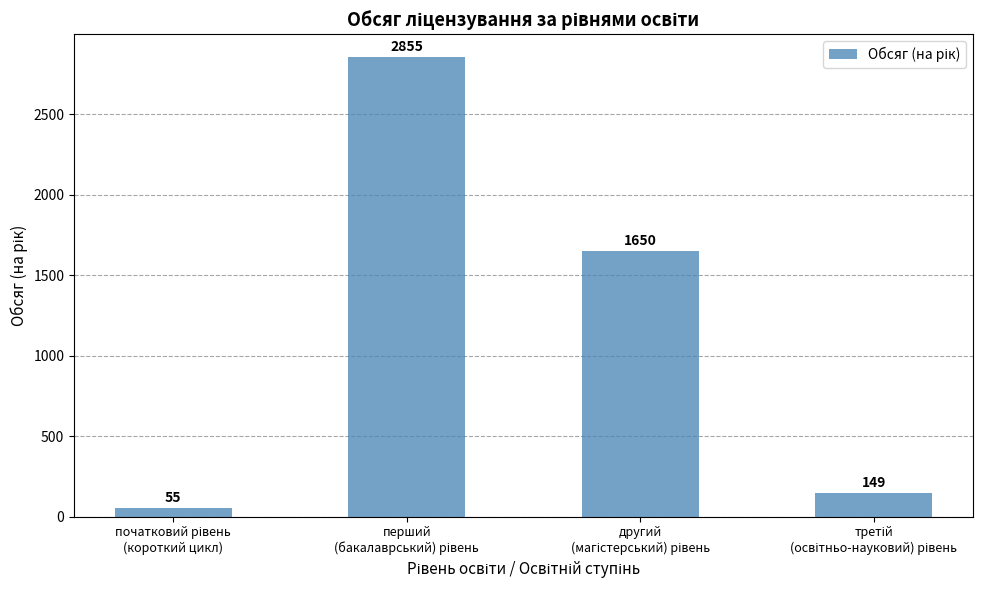

What is the smallest value displayed?

55